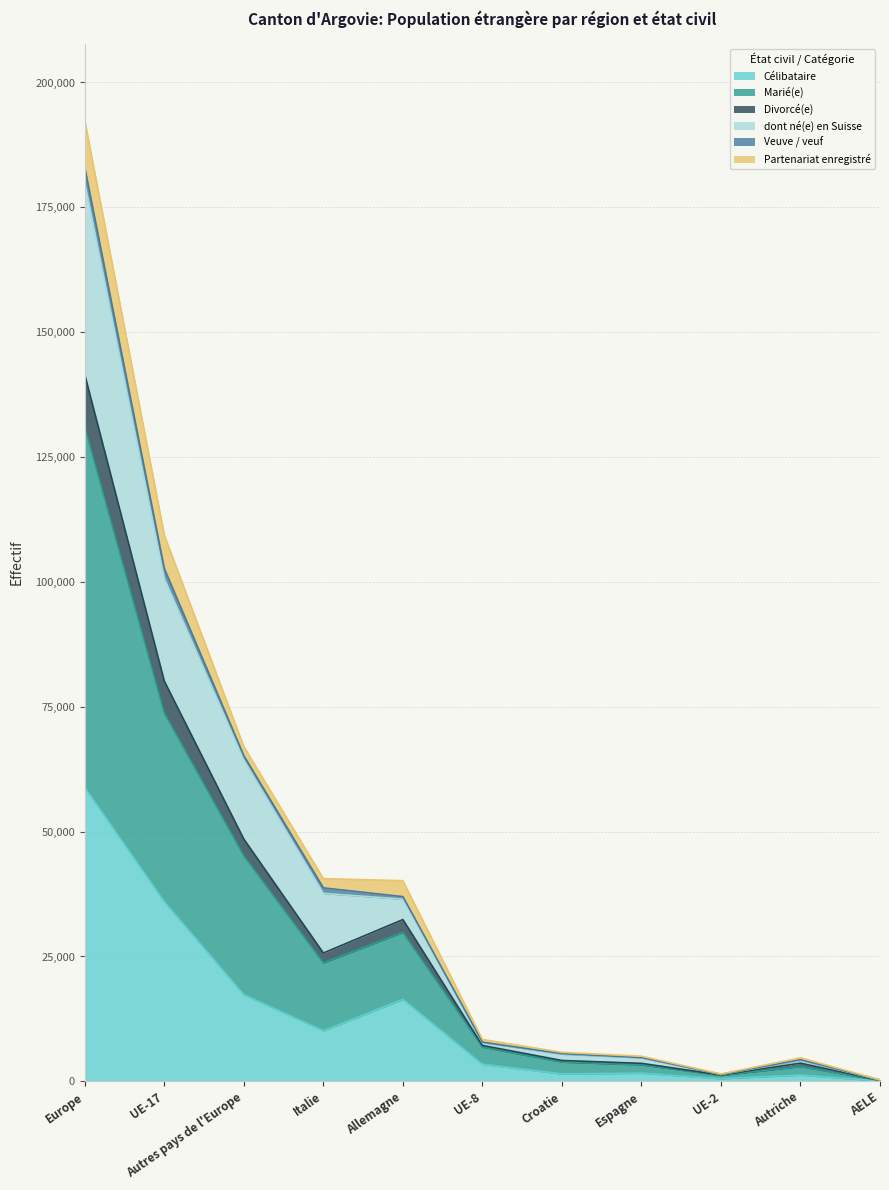

True or false: Marié(e) has more than 1 points higher than both neighbors.

False